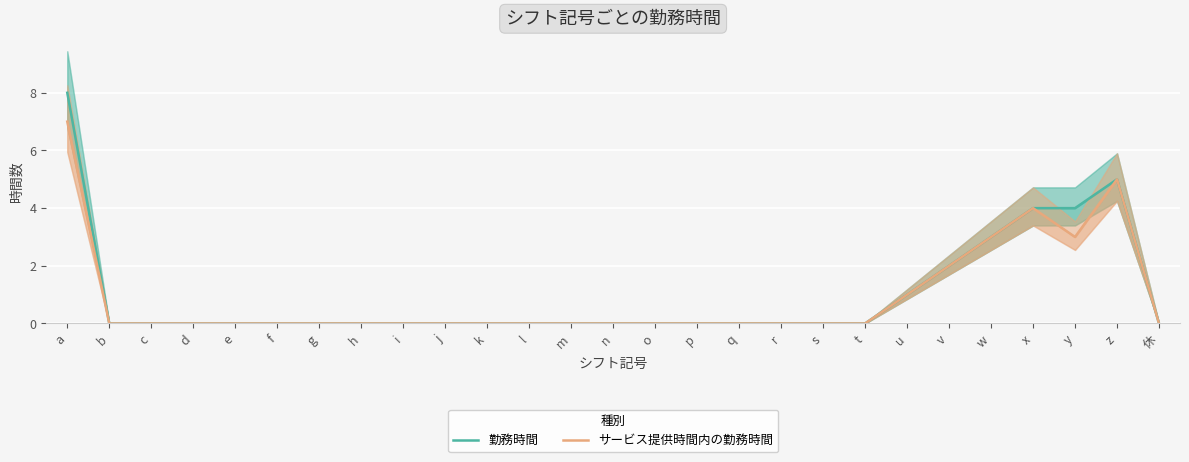

List the series in order of their peak value, lowest first.

サービス提供時間内の勤務時間, 勤務時間